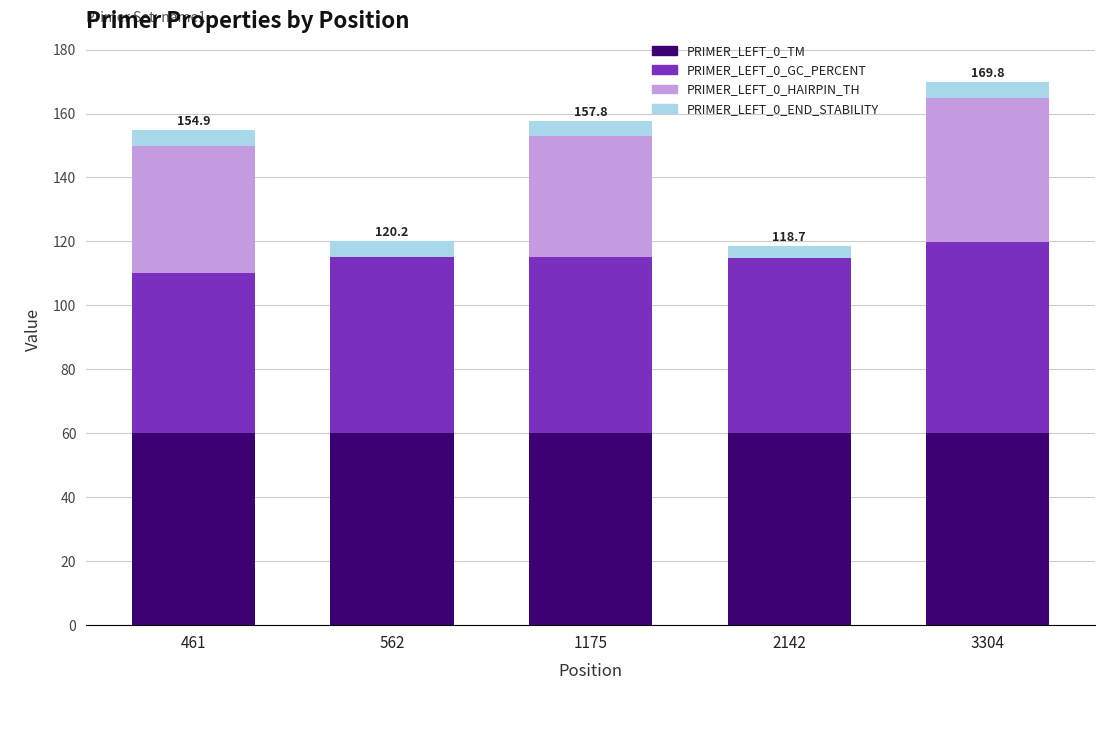

What is the highest value of the PRIMER_LEFT_0_TM series?

60.2